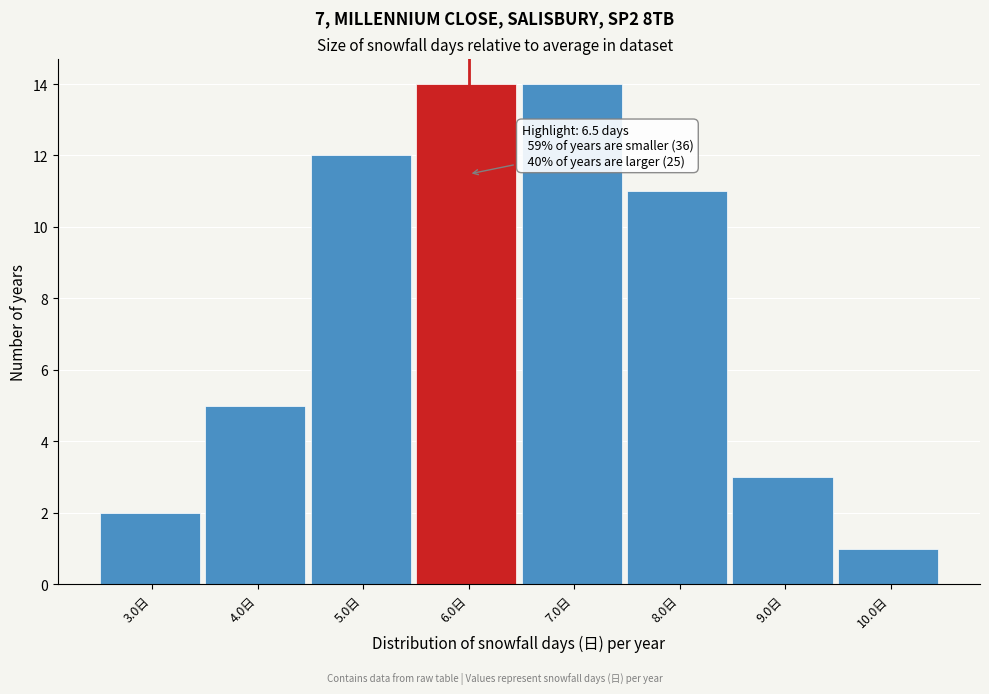

Reading left to right, extract all data points from this chart.

2	5	12	14	14	11	3	1